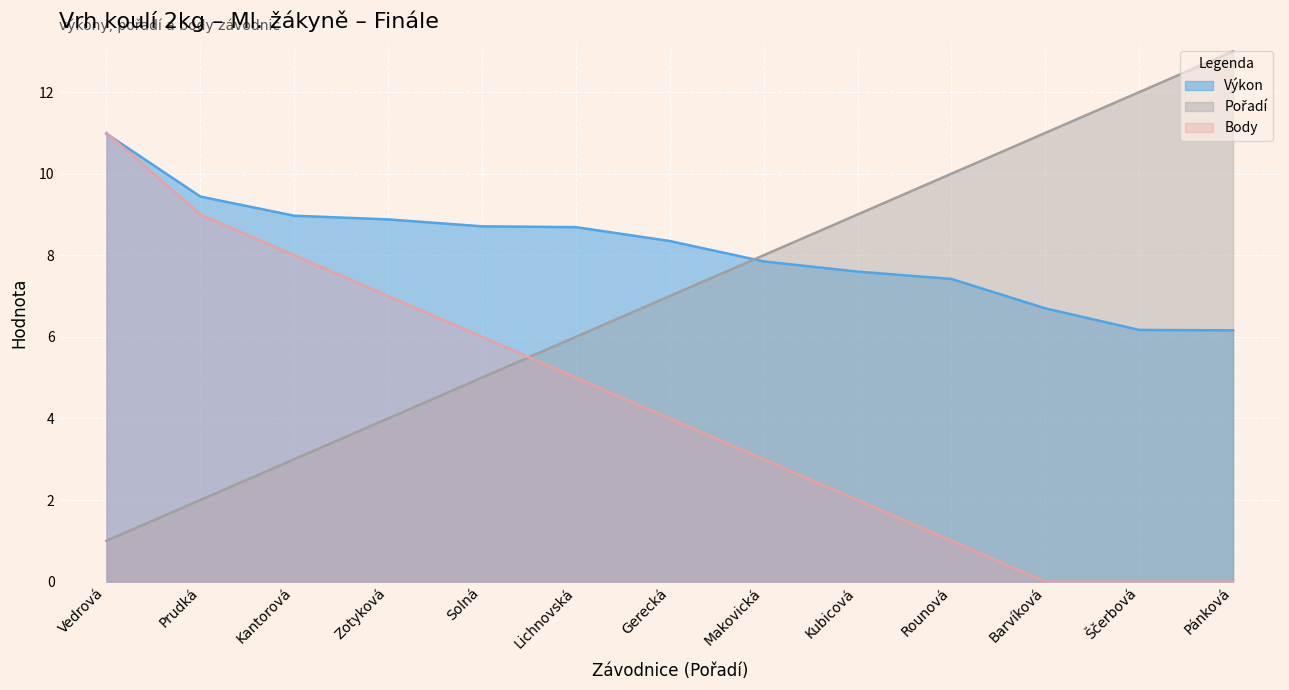

True or false: Body and Pořadí intersect in this chart.

True